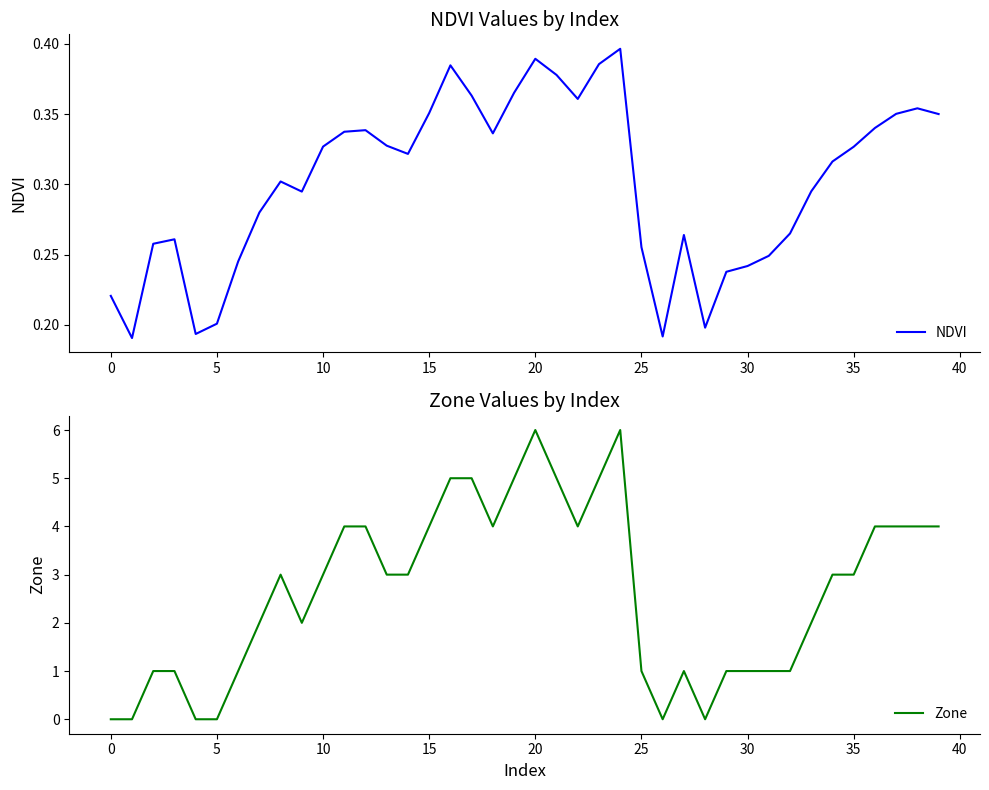

The Zone series shows 3 at 35. True or false?

True